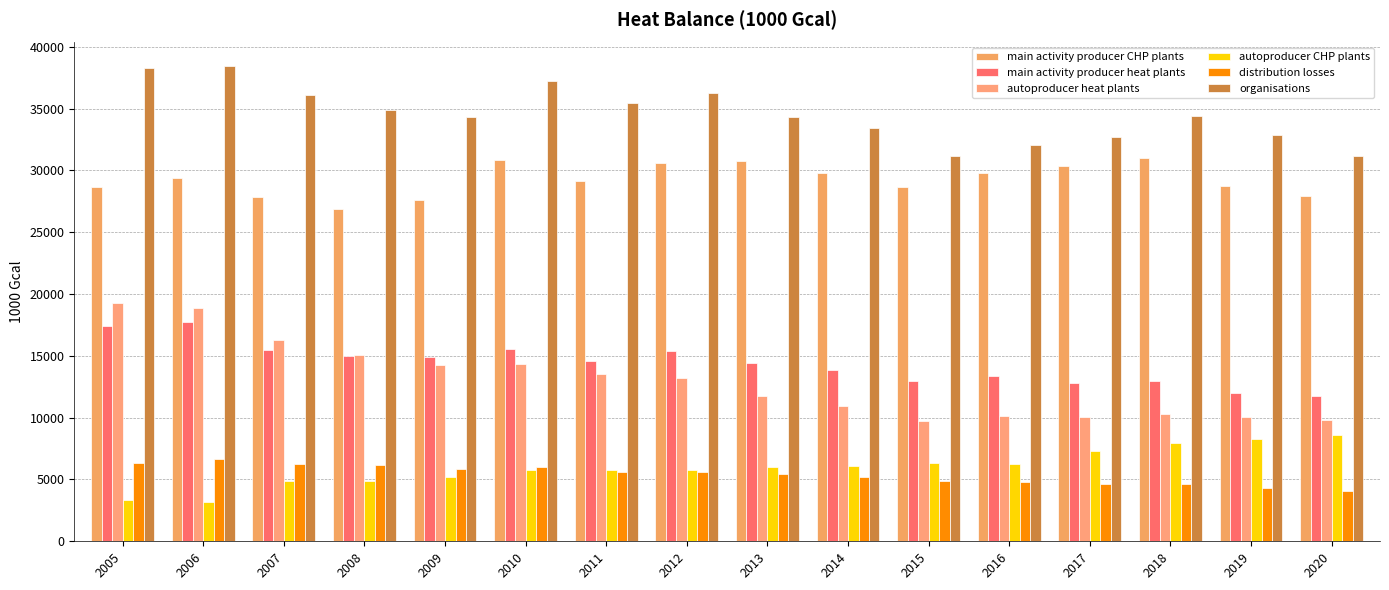

How many data points does each series have?

16